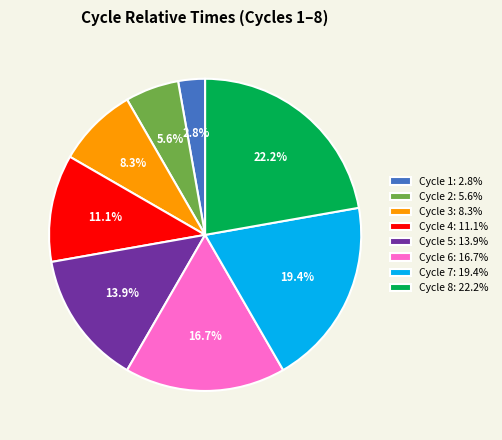

Between Cycle 4: 11.1% and Cycle 2: 5.6%, which is larger?

Cycle 4: 11.1%